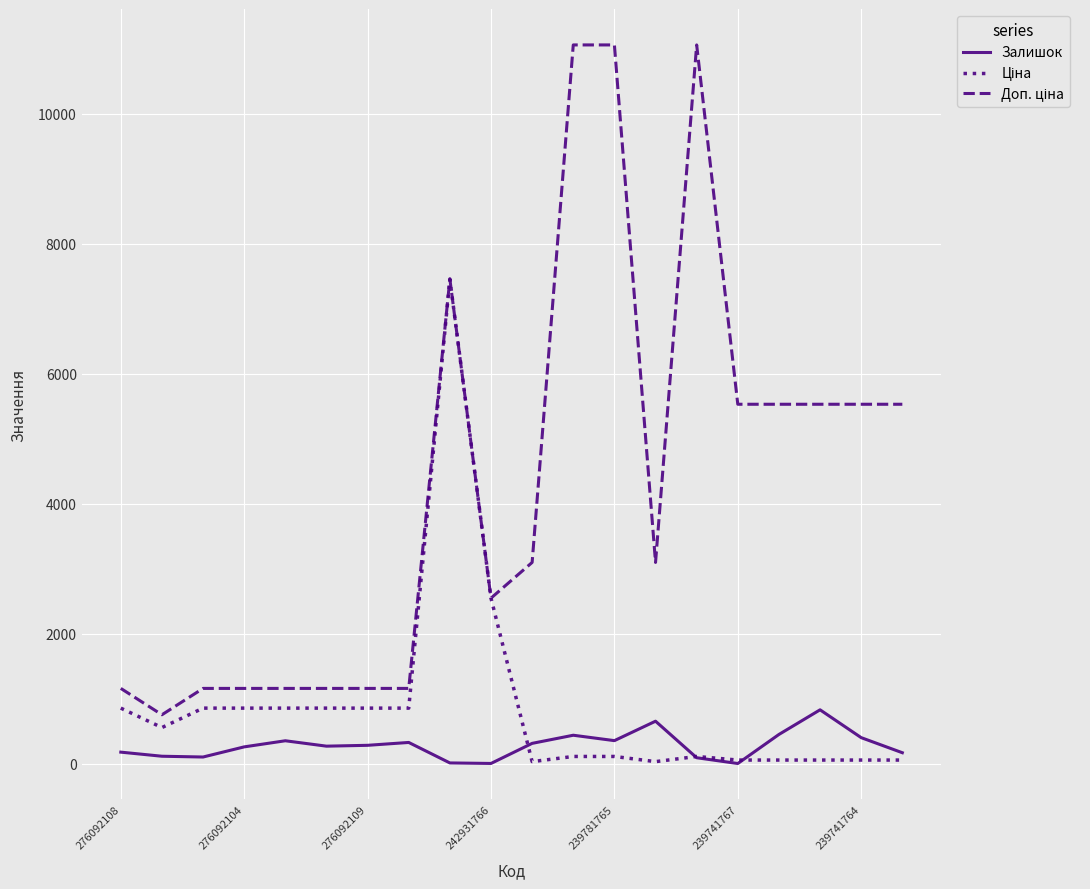

What is the maximum value for Залишок?

828.0